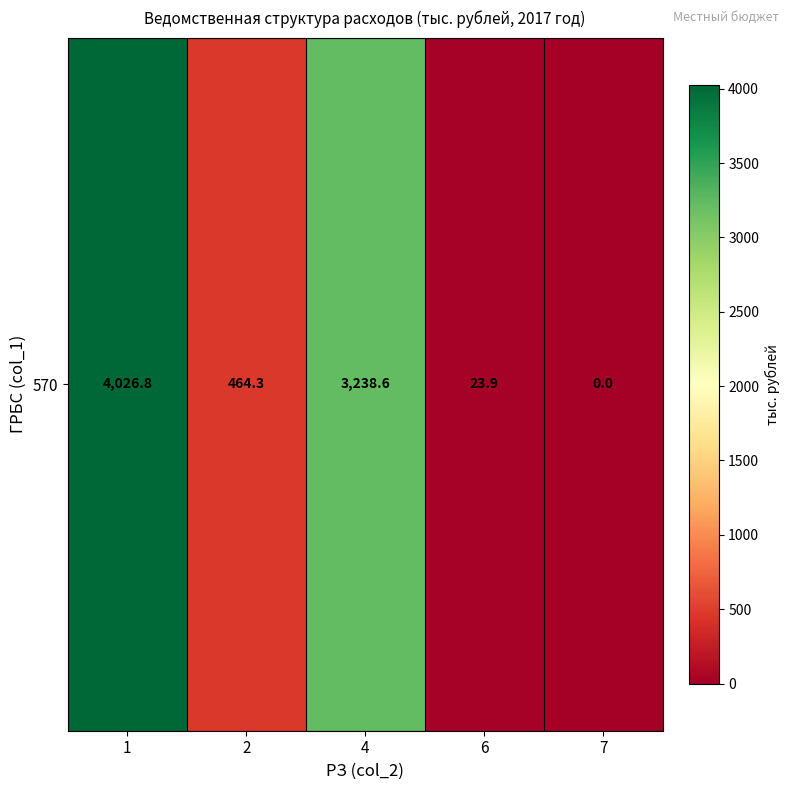

At which label does the data first exceed 464?

1